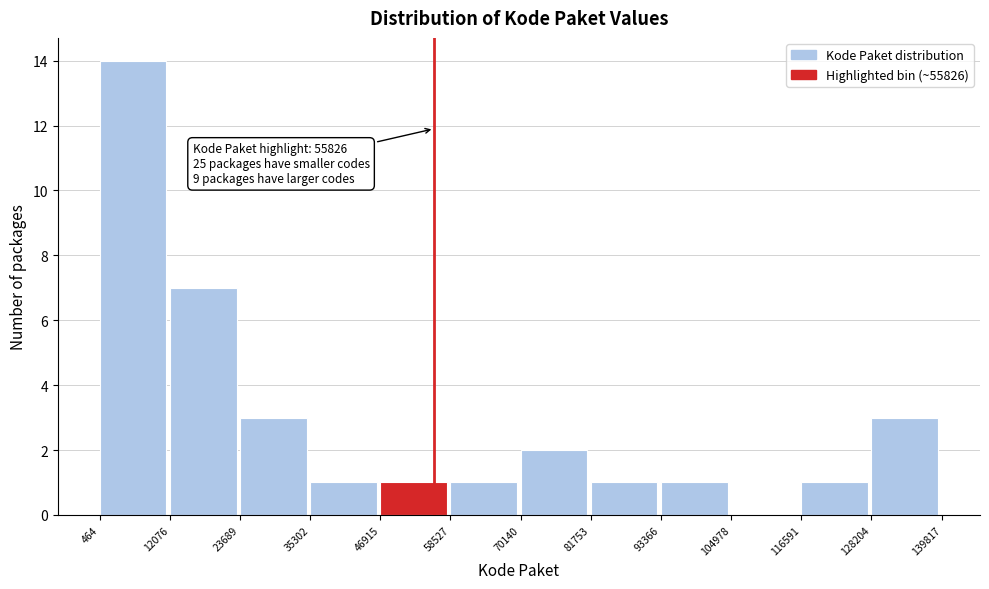

Which range on the x-axis has the tallest bar?

464 to 12076